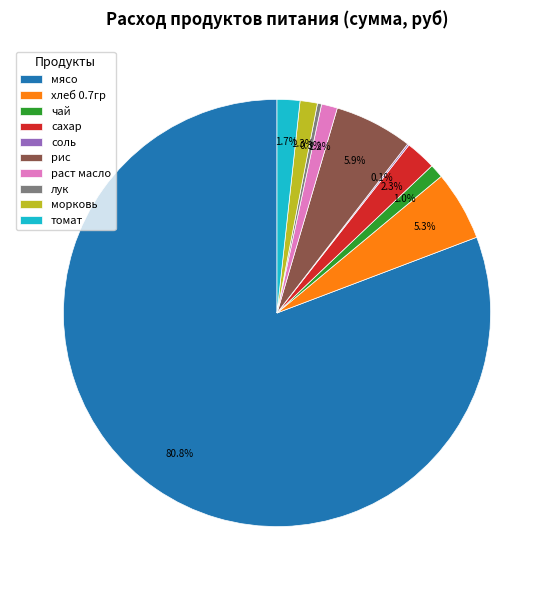

What is the total percentage of рис and хлеб 0.7гр?

11.2%